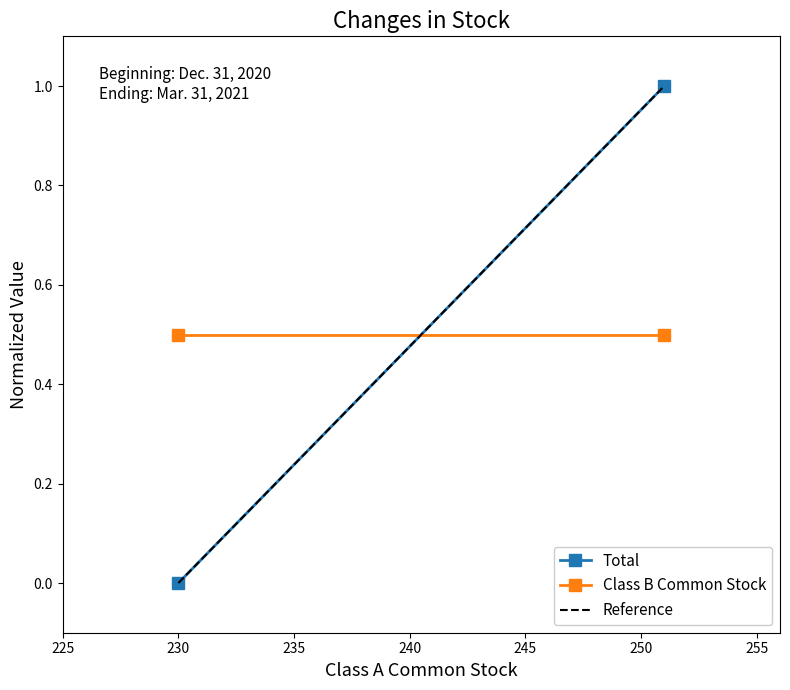

What are all the series names shown in the legend?

Total, Class B Common Stock, Reference